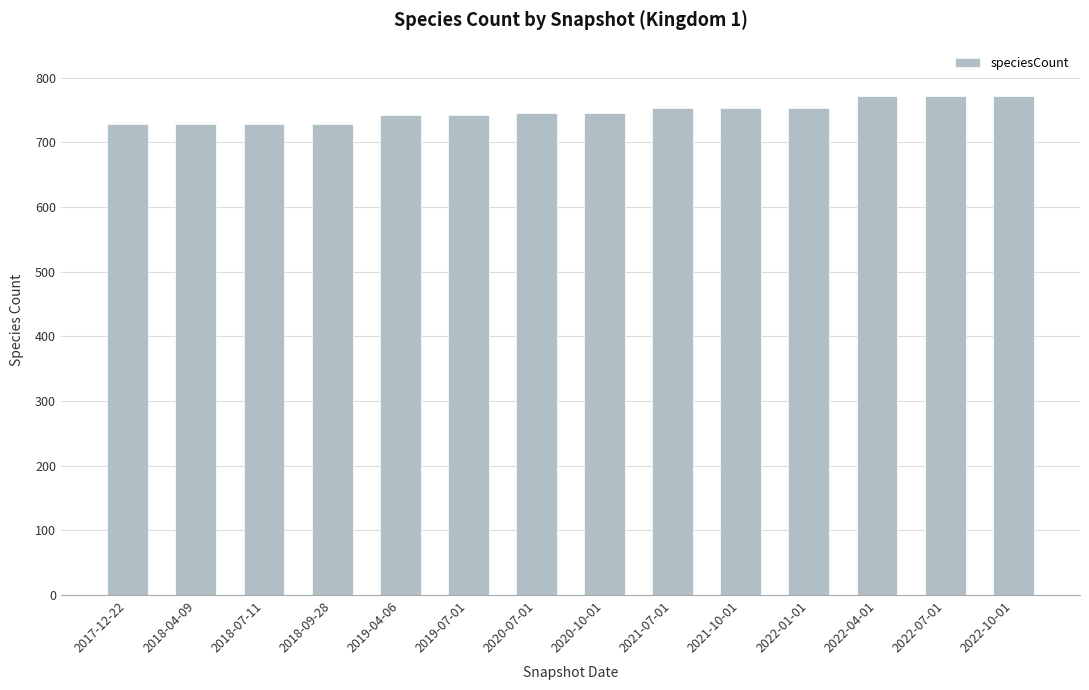

What is the value of the 7th bar from the left?

745